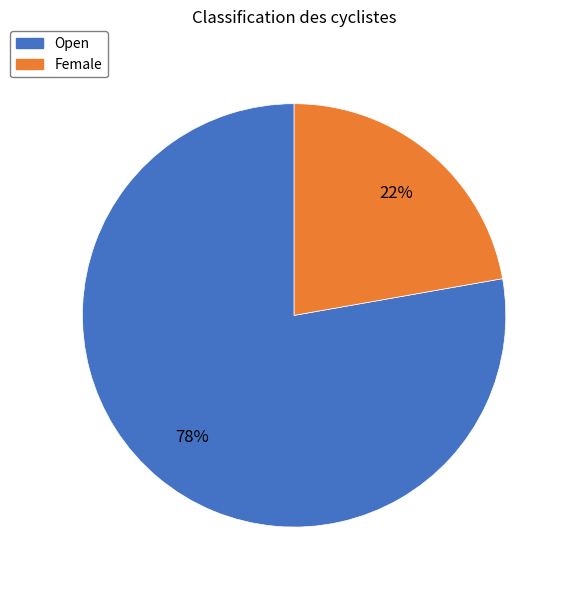

True or false: Open accounts for 78% of the total.

True